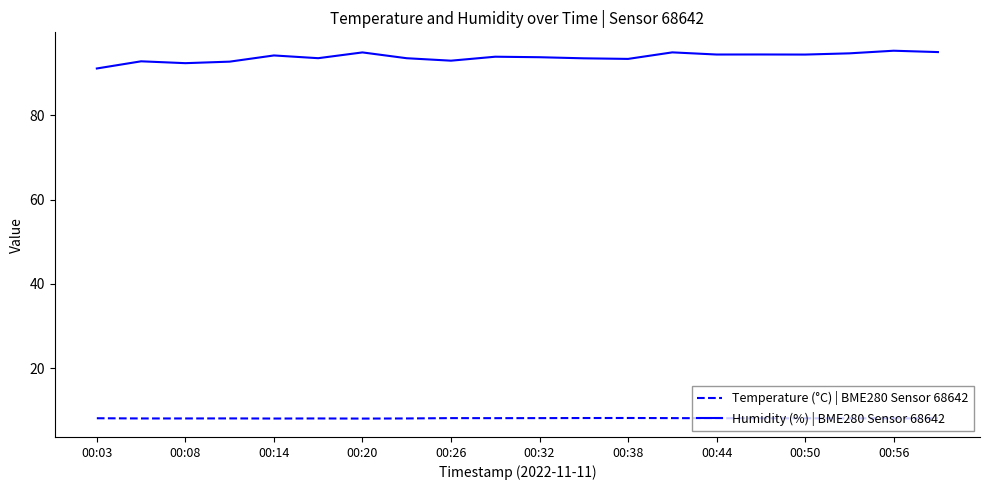

Which series has the largest total across all categories?

Humidity (%) | BME280 Sensor 68642